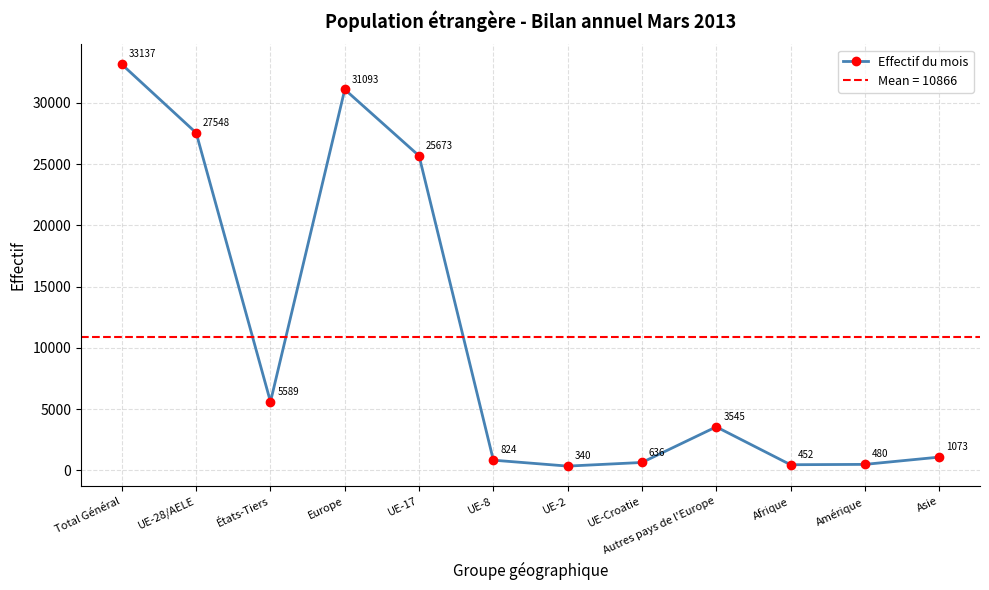

Reading left to right, list all the values displayed in this chart.

33137	27548	5589	31093	25673	824	340	636	3545	452	480	1073